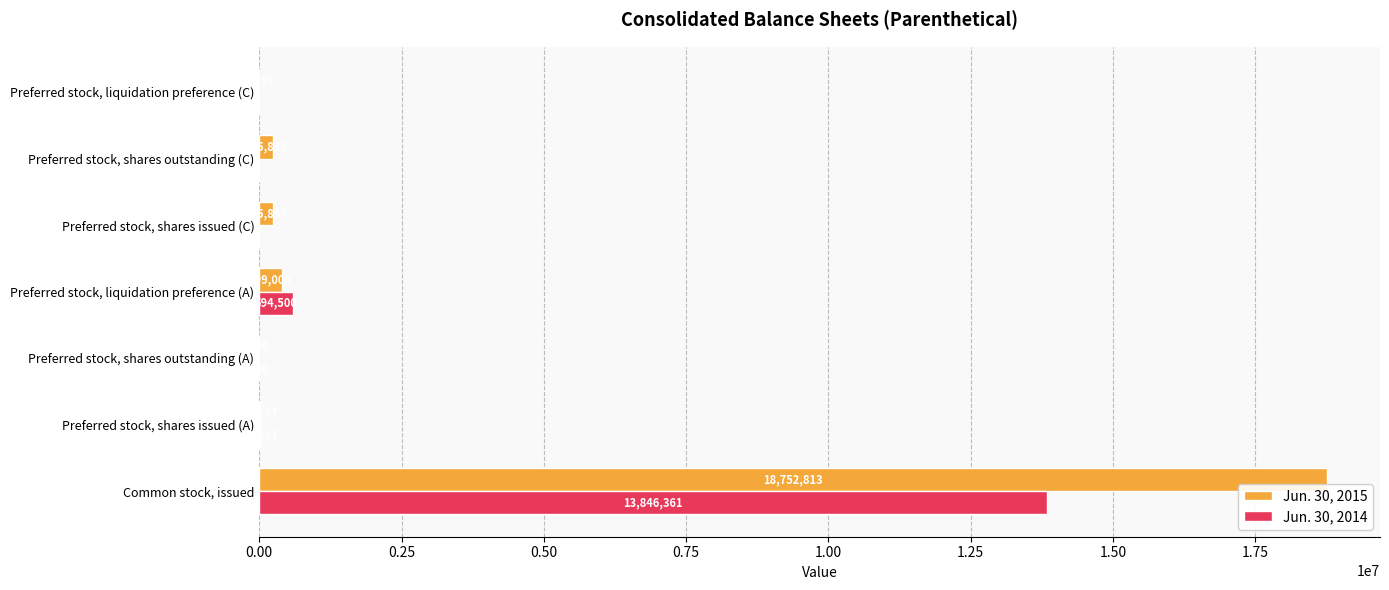

What are all the series names shown in the legend?

Jun. 30, 2015, Jun. 30, 2014